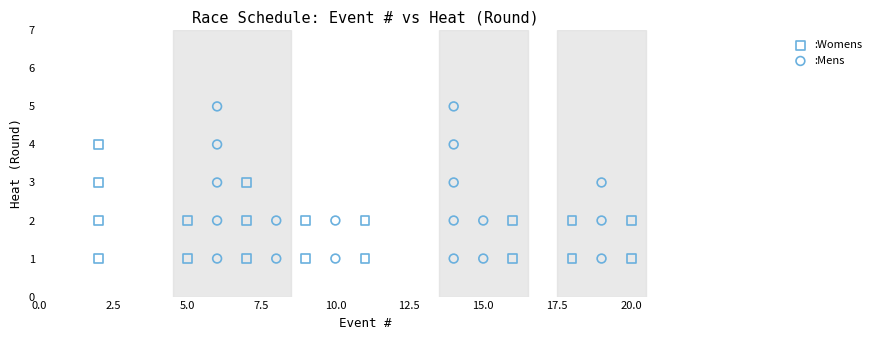

Which series has the largest Y range (max minus min)?

:Mens